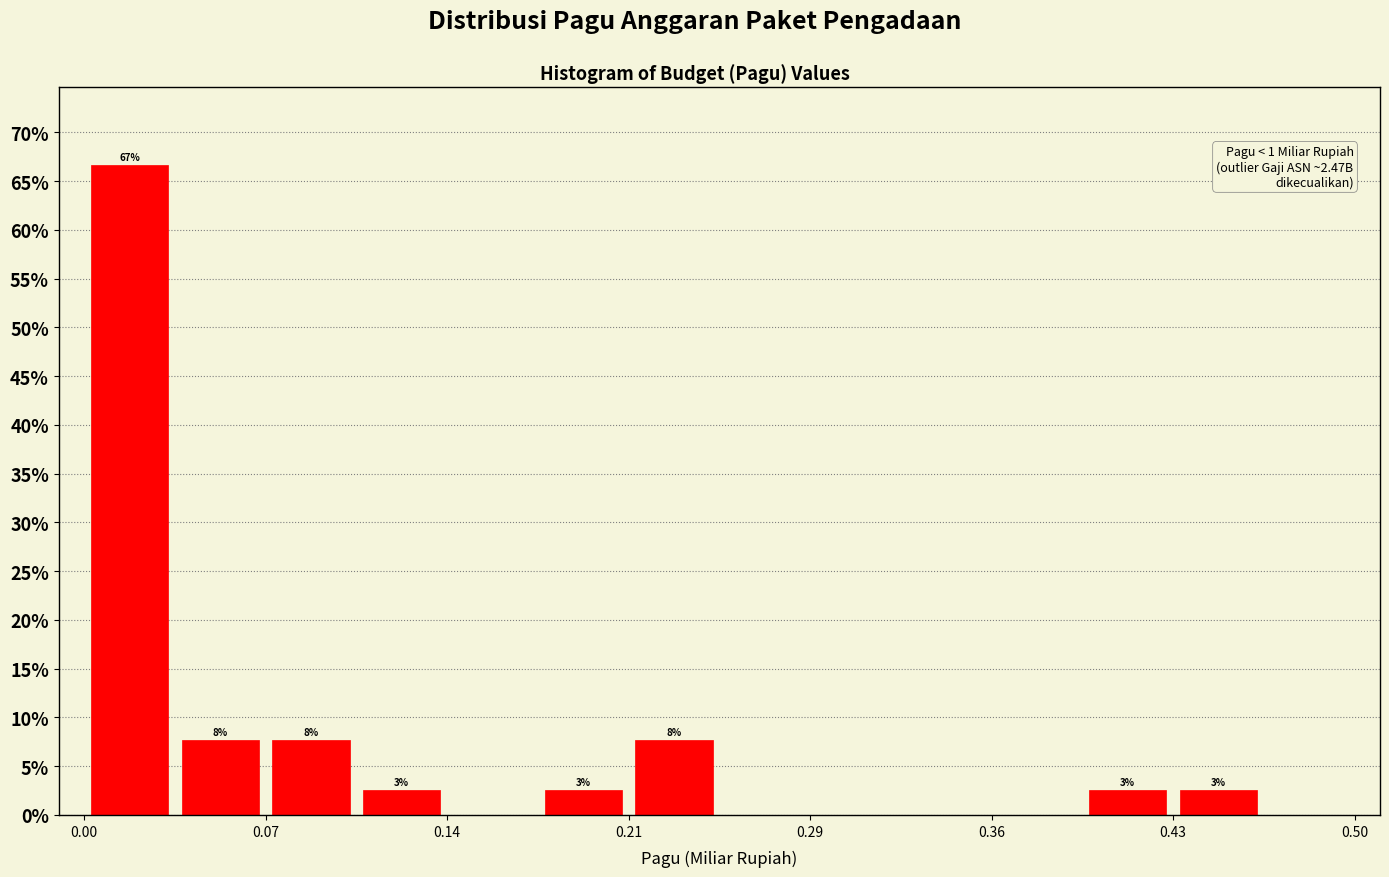

Read against the x-axis, roughly where is the centre of the tallest bar?

0.02